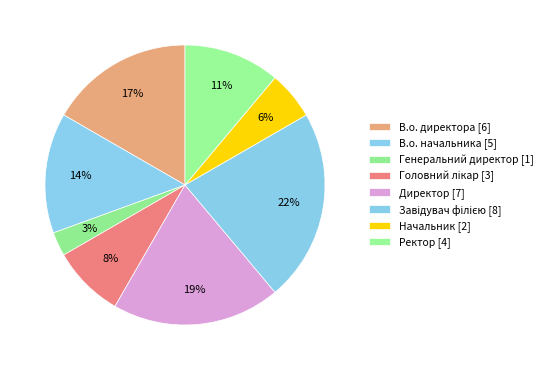

How many slices are in this pie chart?

8